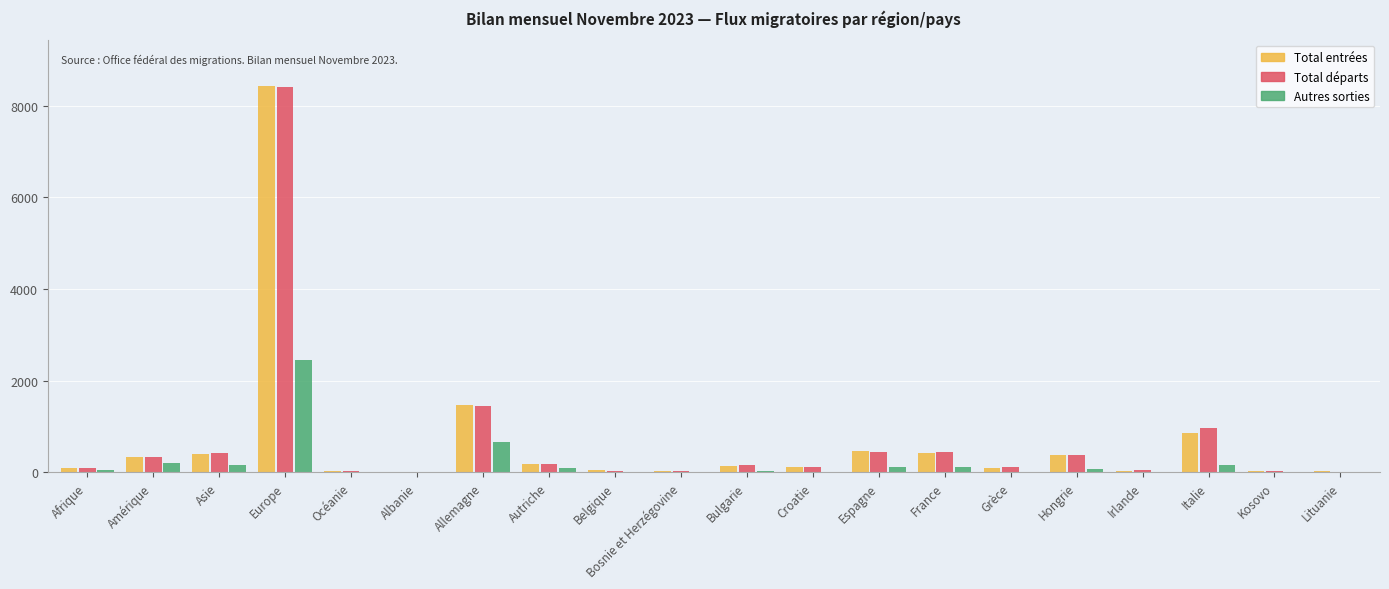

How many lines are shown in the chart?

3